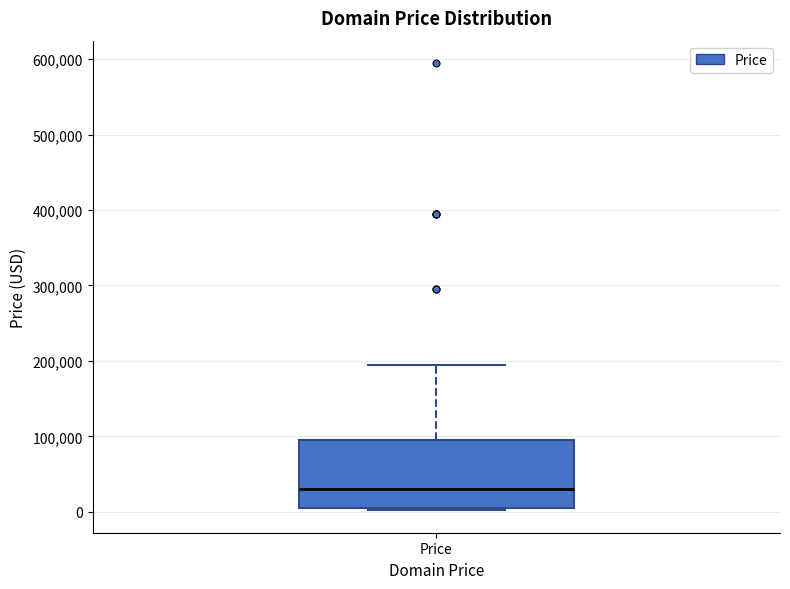

Where is the upper edge of the box for Price on the y-axis? The values are not printed on the chart, so give them approximately, as read against the axis.

90000